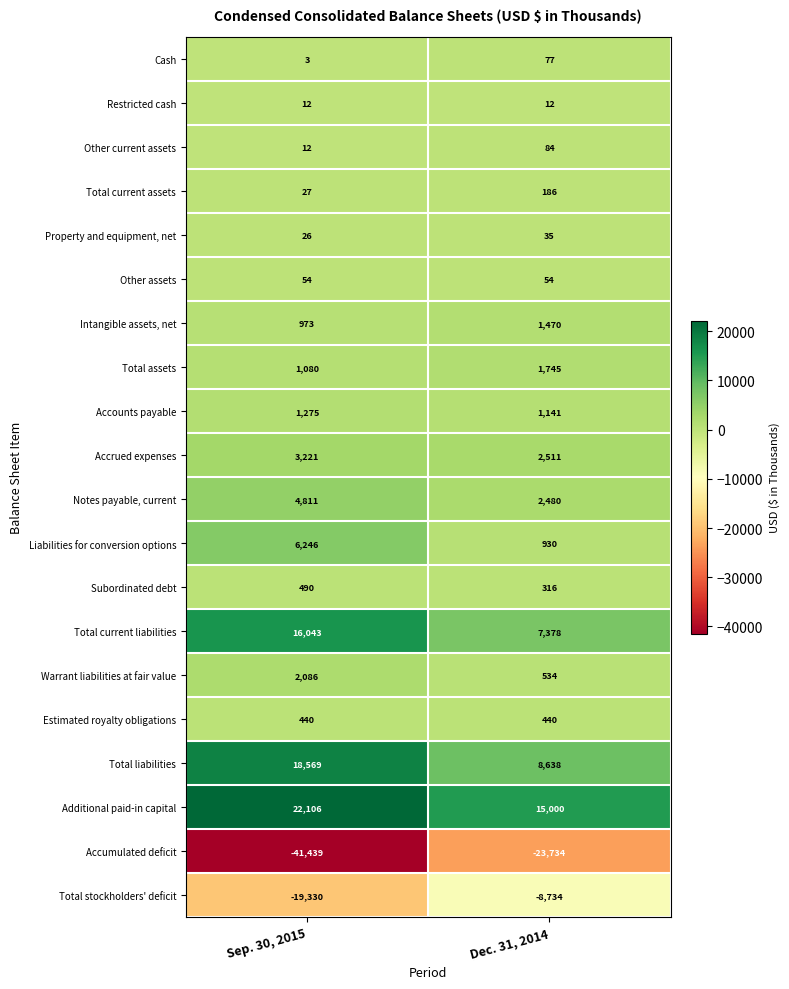

Which series has the widest spread of values?

Accumulated deficit